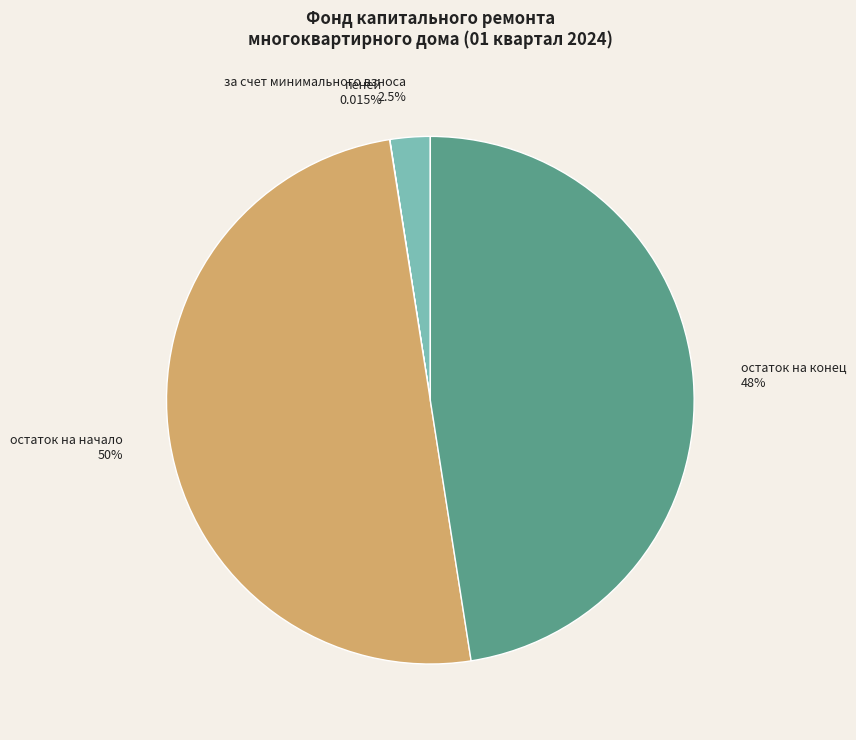

Is it true that остаток на конец is 54% of the pie?

False